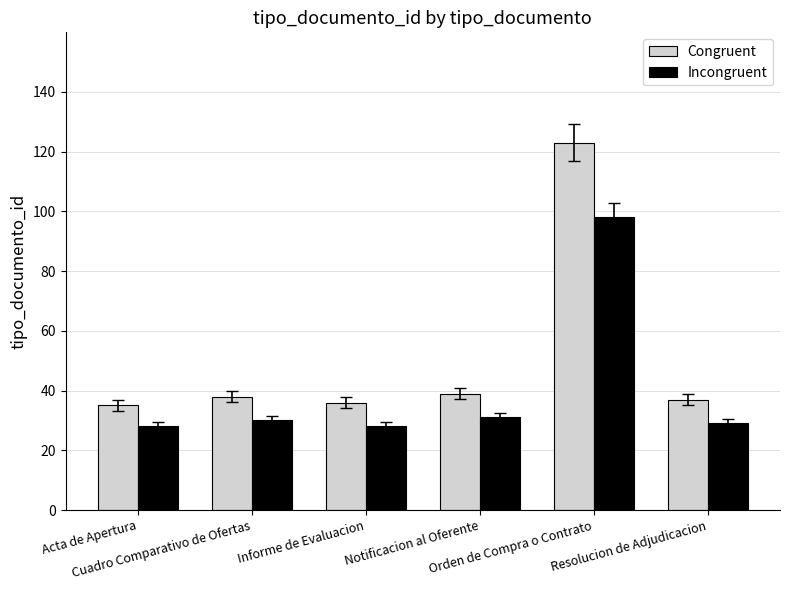

Which series changed the most between Informe de Evaluacion and Orden de Compra o Contrato?

Congruent